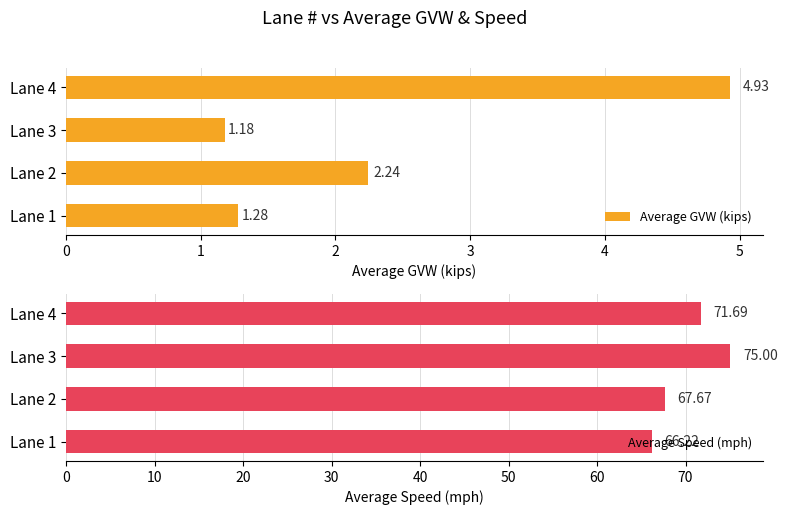

What is the average value of the Average GVW (kips) series?

2.4